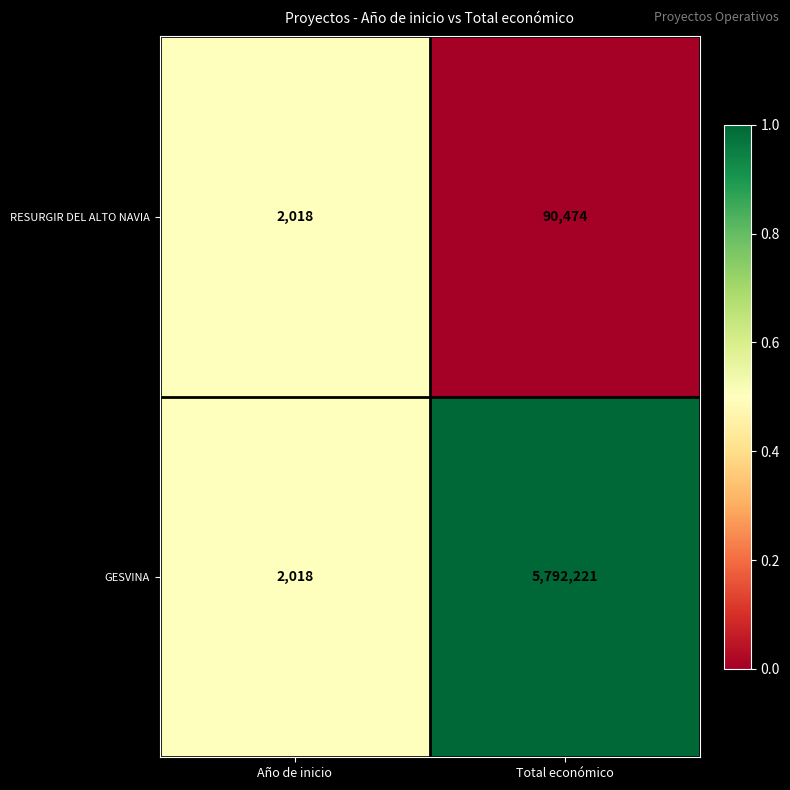

What value does the RESURGIR DEL ALTO NAVIA series have at Año de inicio, to the nearest 50?

2000